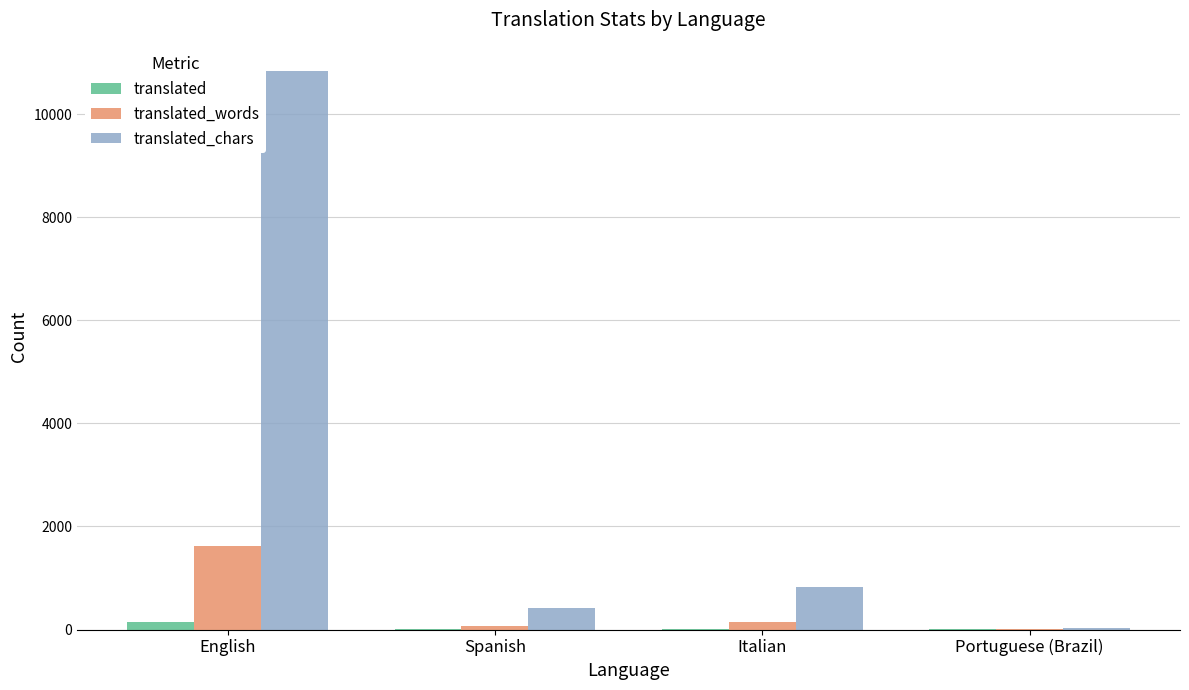

Which series has the largest total across all categories?

translated_chars